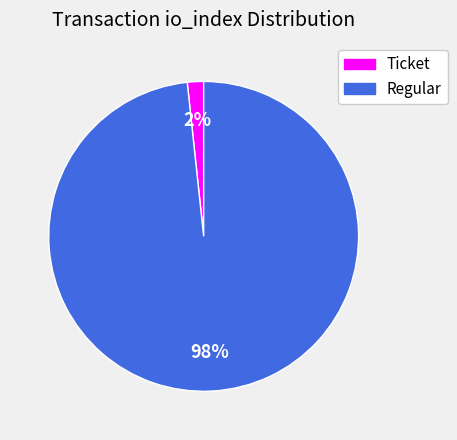

Is there a majority slice in this chart?

Yes